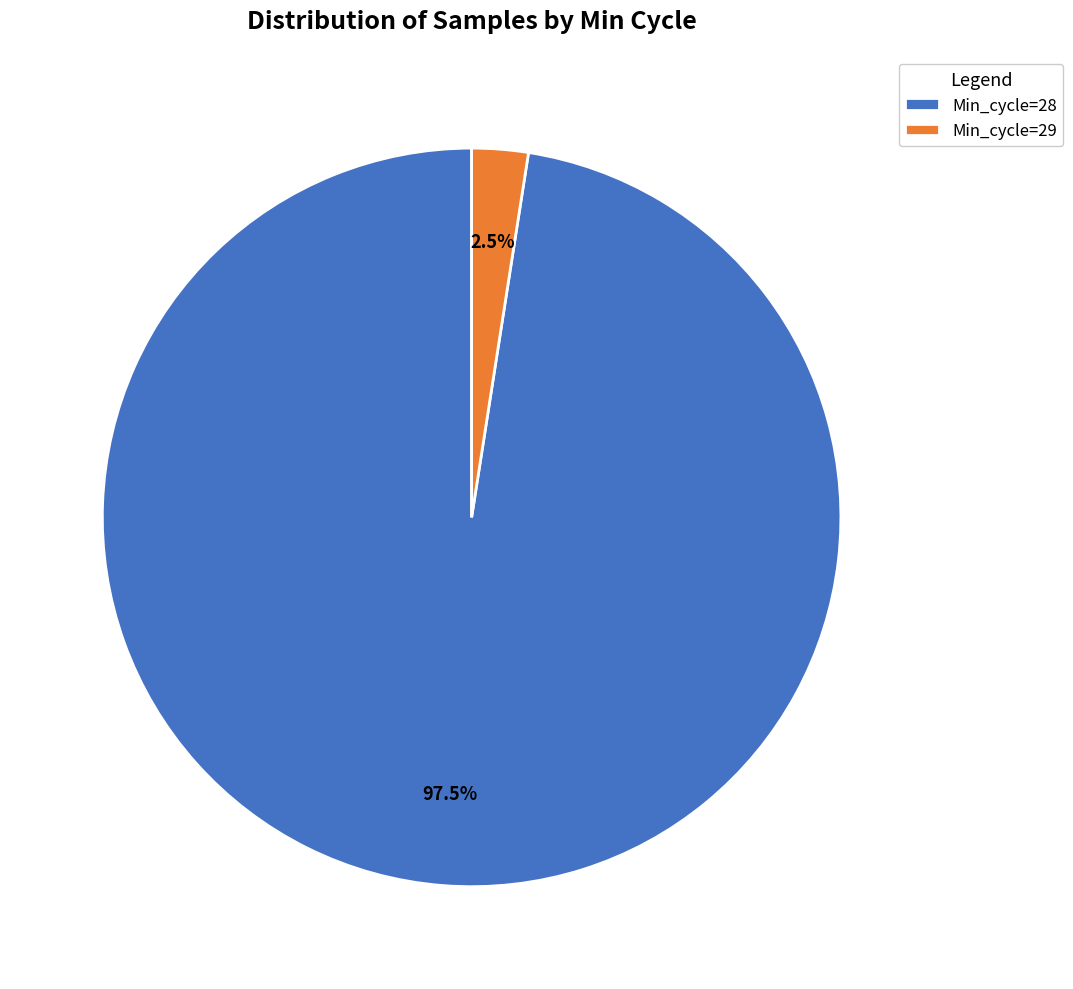

Is there a majority slice in this chart?

Yes